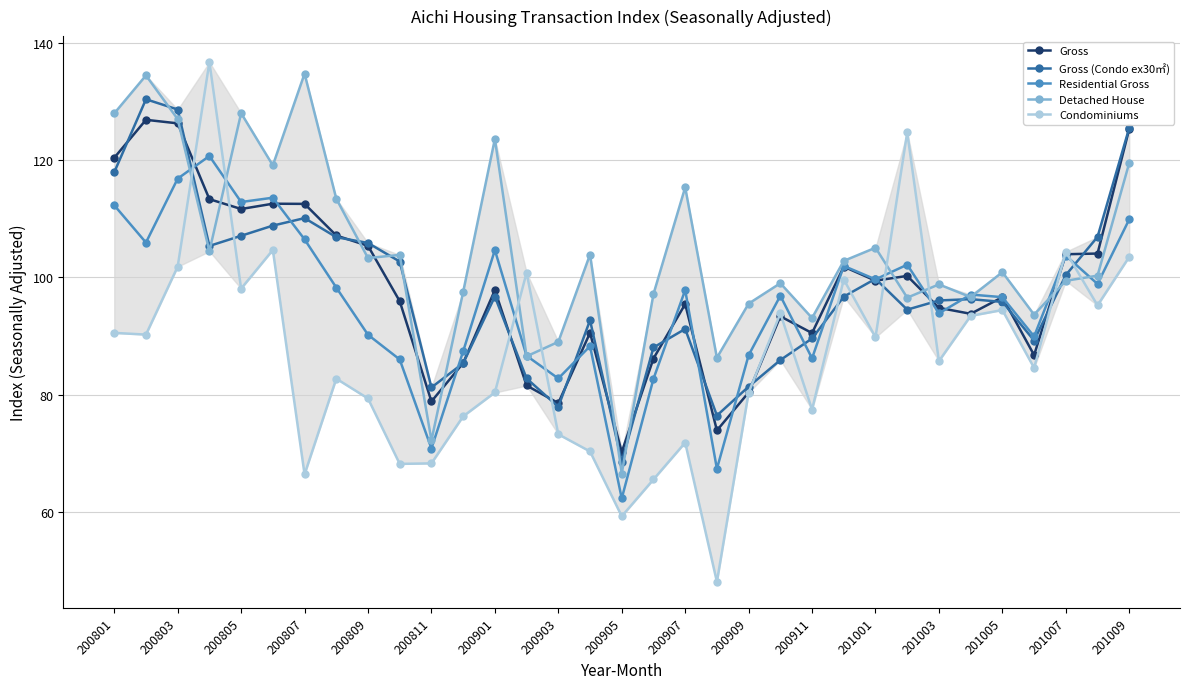

Which series has the largest range (max minus min)?

Condominiums